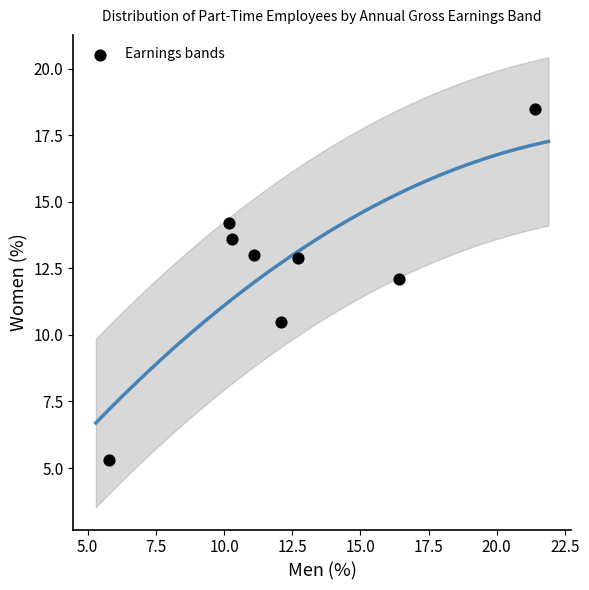

What is the range of Y values (max minus min)?

13.2